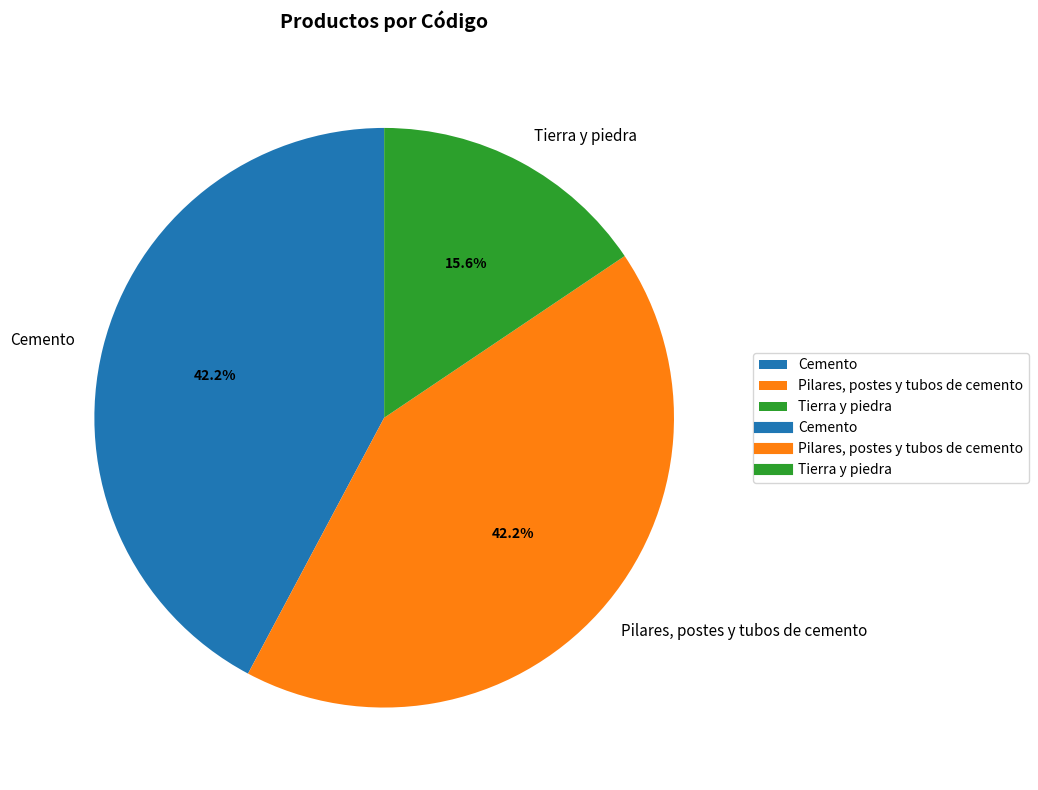

What is the smallest slice in the pie chart?

Tierra y piedra